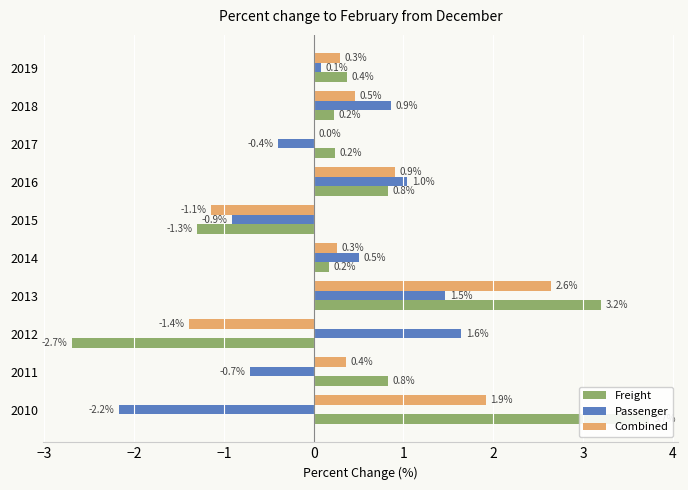

How many bars are there in total?

30